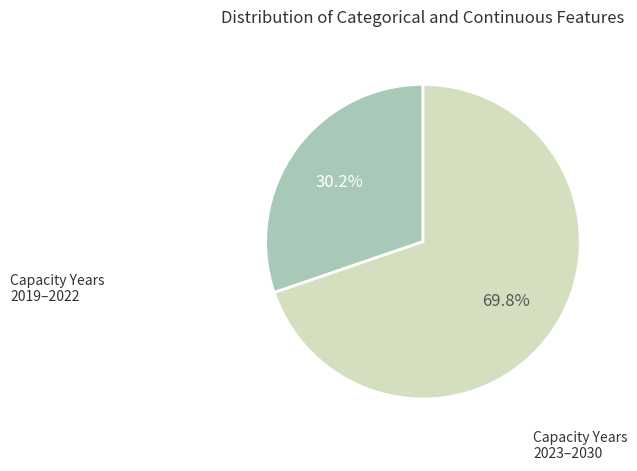

How many slices are in this pie chart?

2